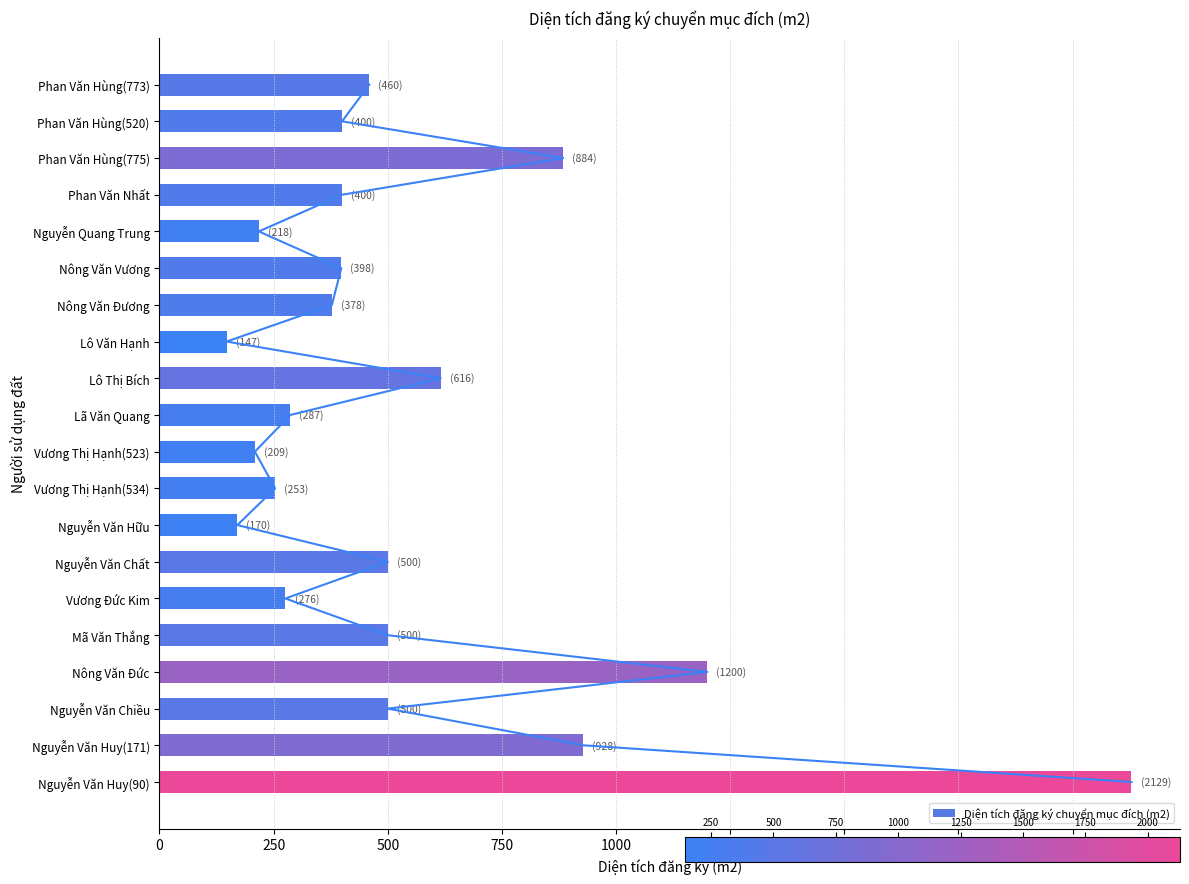

The value of Diện tích đăng ký chuyển mục đích (m2) at Nguyễn Quang Trung is 217.6. True or false?

True